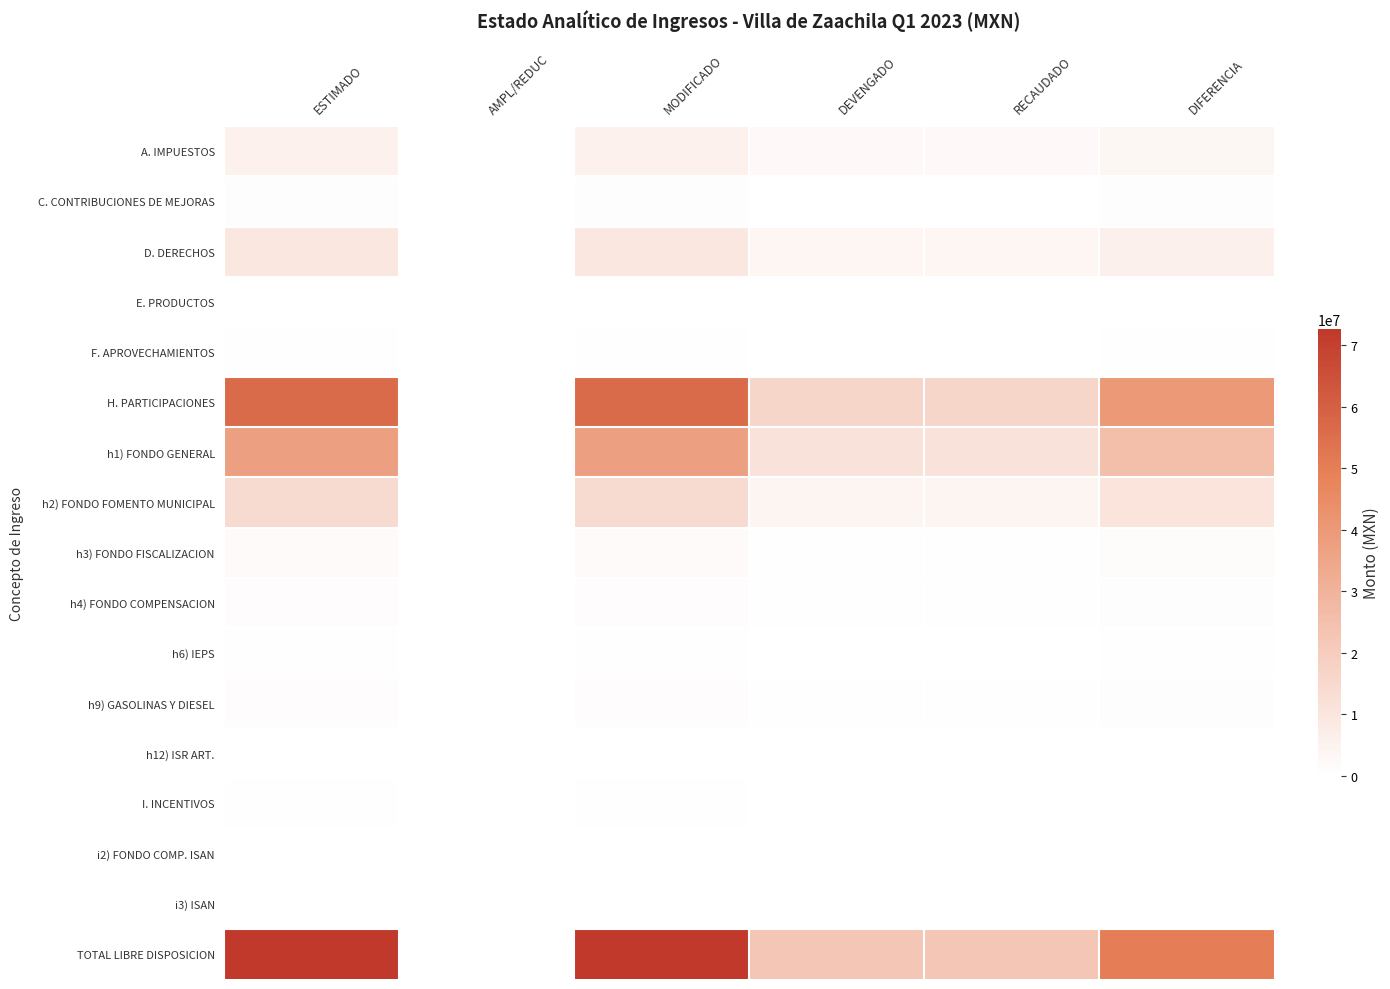

Which label corresponds to the smallest value in the chart?

AMPL/REDUC